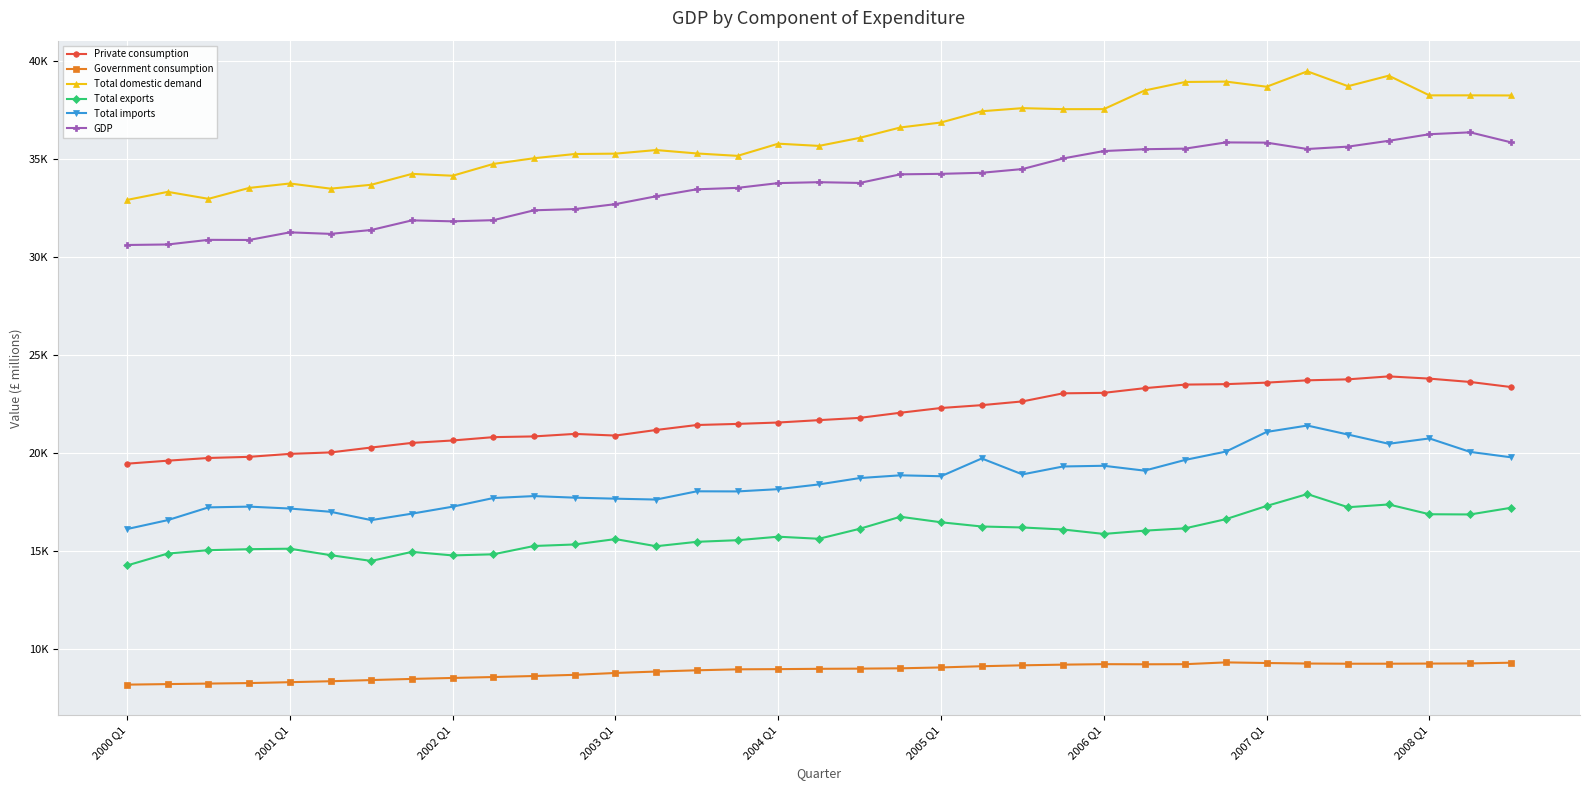

Is this an area chart (filled region under the line)?

No